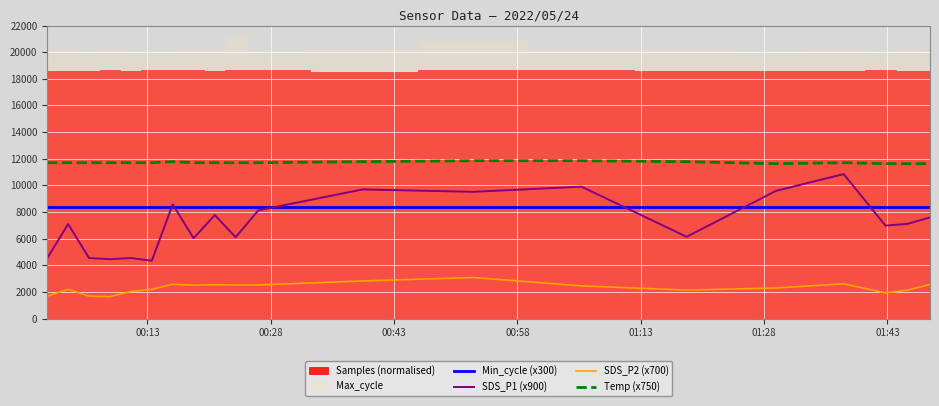

True or false: Min_cycle (x300) and Temp (x750) cross at least once.

False